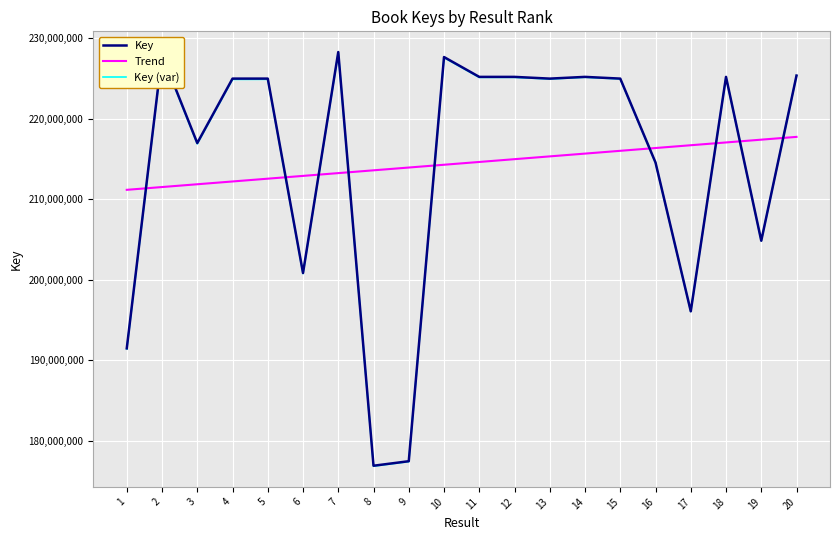

What is the minimum value for Key (var)?

176878000.3